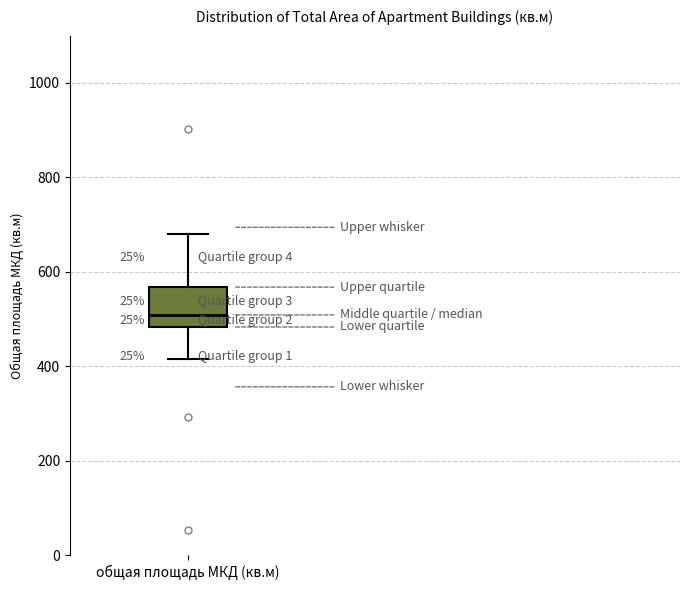

Read this box plot against the y-axis: the position of the median line, the range covered by the box, and the ends of both whiskers. The values are not printed on the chart, so give them approximately, as read against the axis.

median 500, box 480 to 560, whiskers 420 to 680